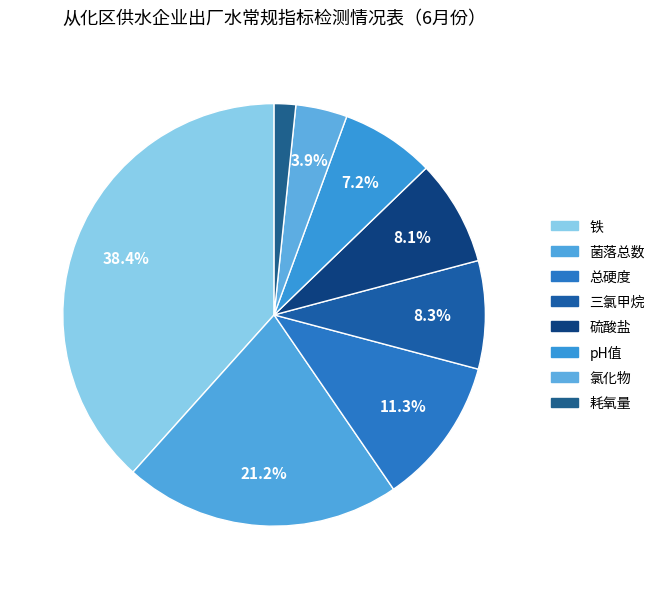

Which slice is the smallest?

耗氧量